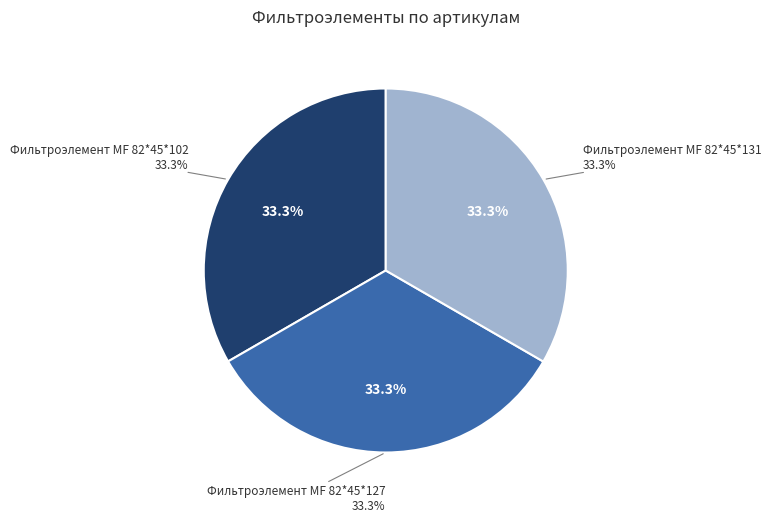

Rank the categories by value from highest to lowest.

Фильтроэлемент МF 82*45*131, Фильтроэлемент МF 82*45*127, Фильтроэлемент МF 82*45*102